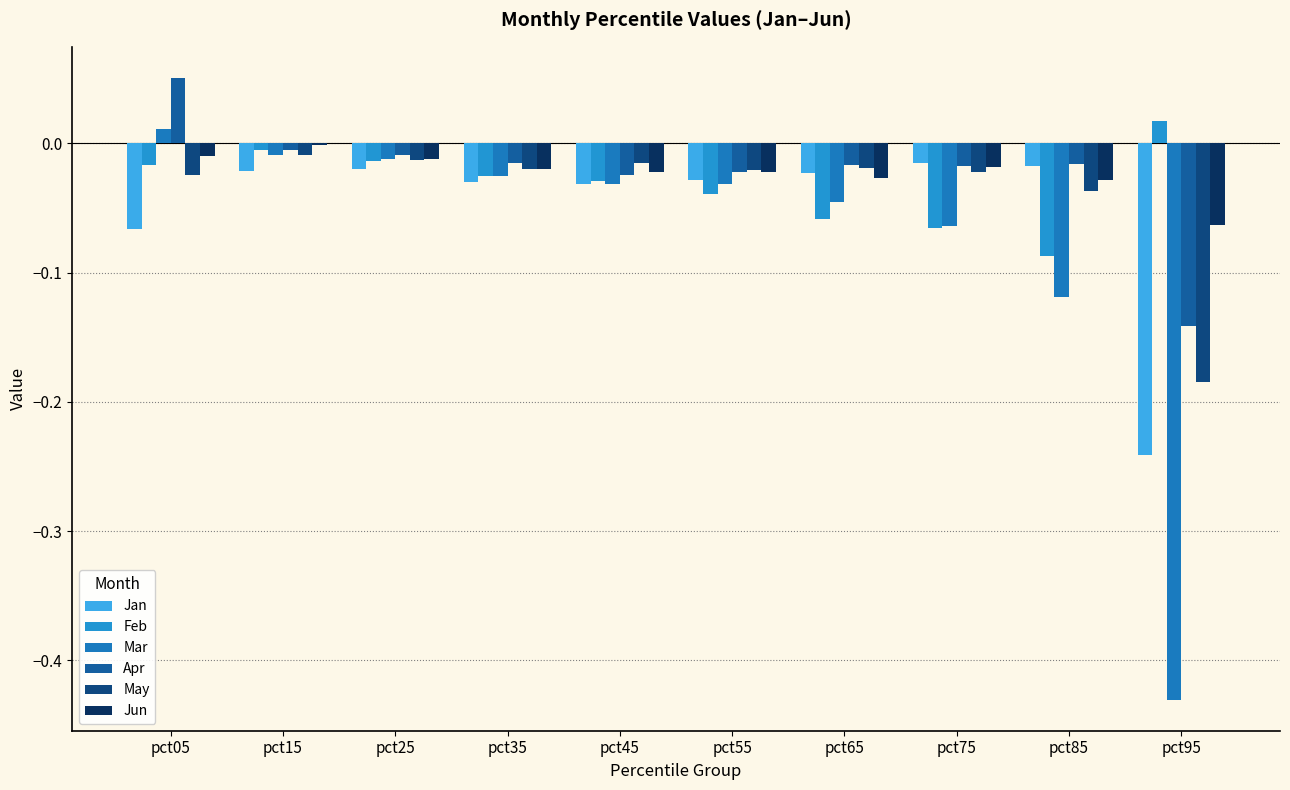

Are the bars horizontal?

No